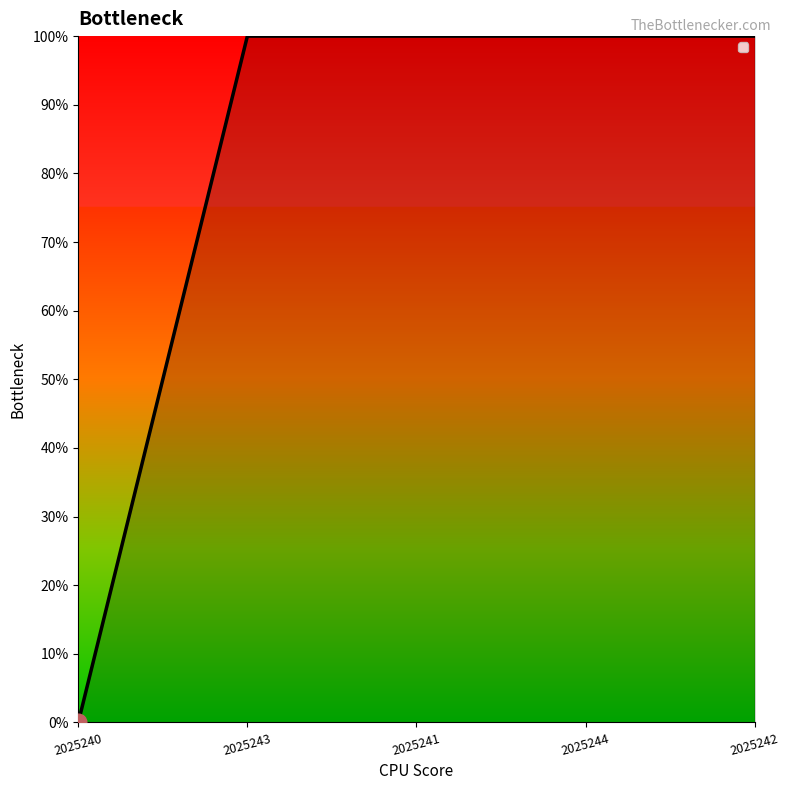

Does the chart have visible grid lines?

No